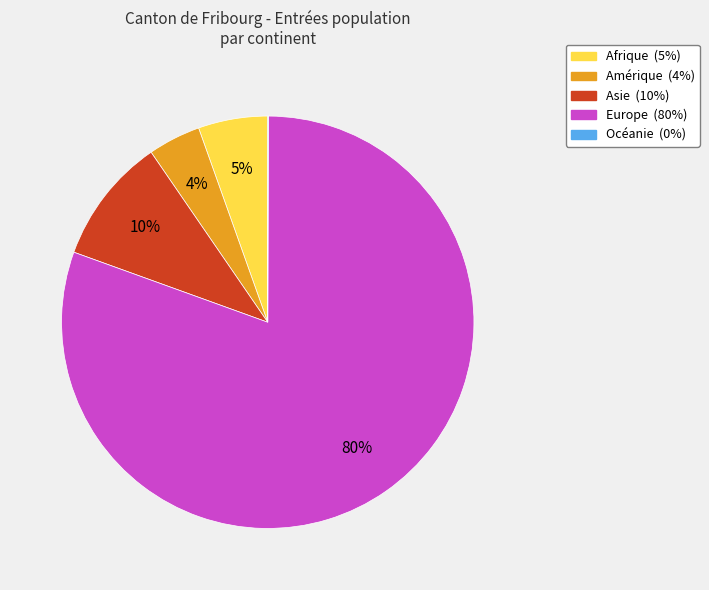

What is the largest slice in the pie chart?

Europe